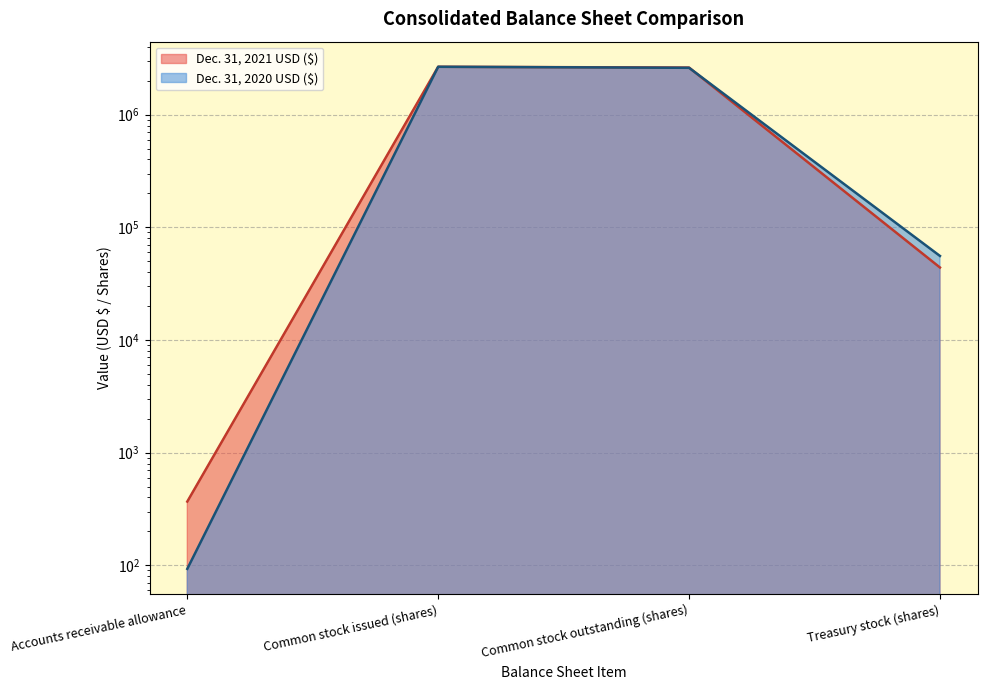

How many values in the Dec. 31, 2020 USD ($) series exceed 2605689?

1